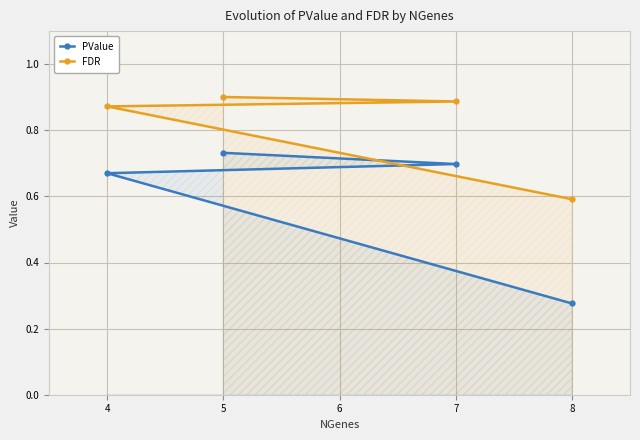

Does the chart have visible grid lines?

Yes